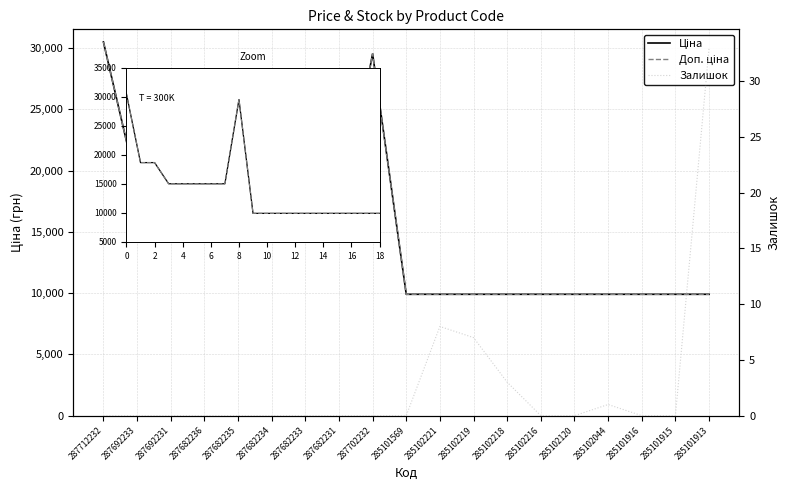

What is the greatest value displayed?

30512.3